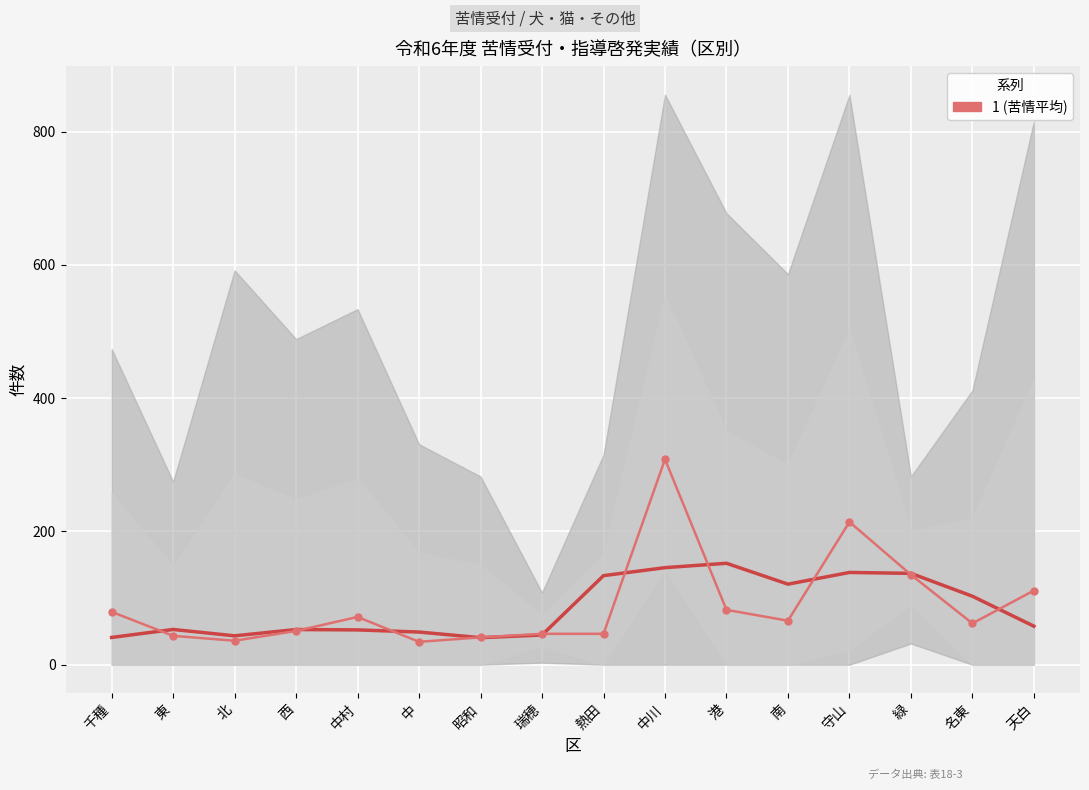

What is the label of the 2nd point from the right?

名東